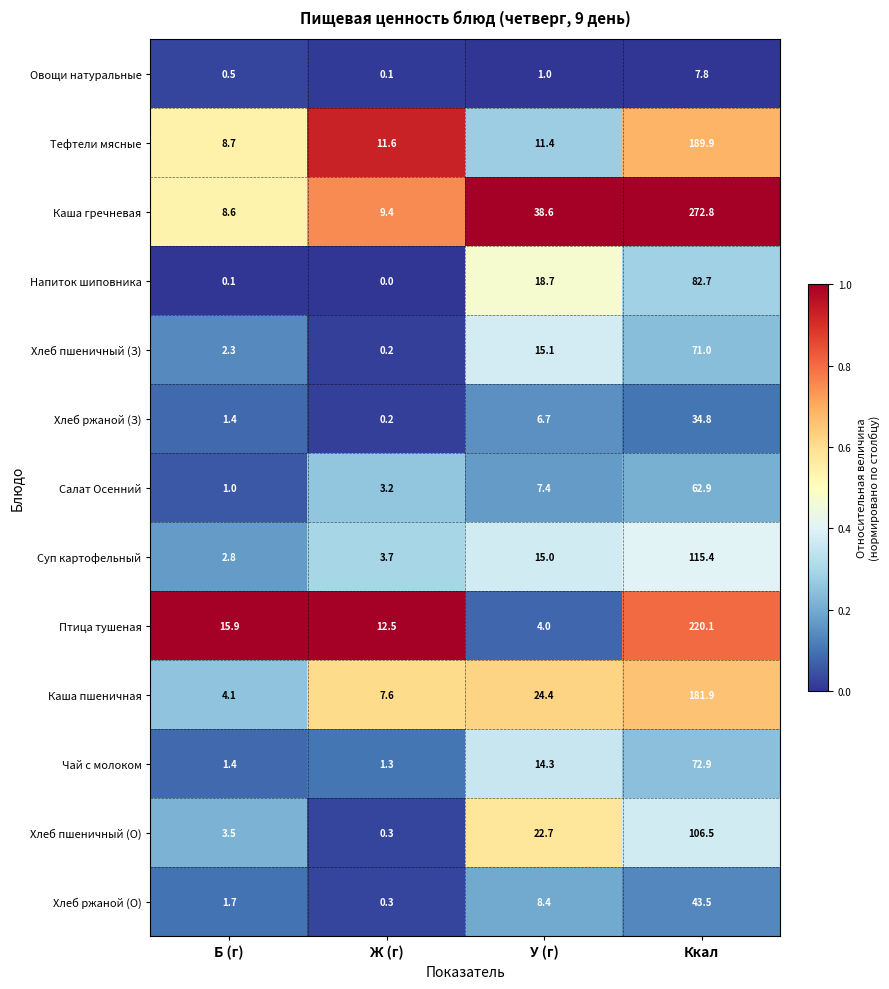

Which category has the lowest value across all series?

Ж (г)